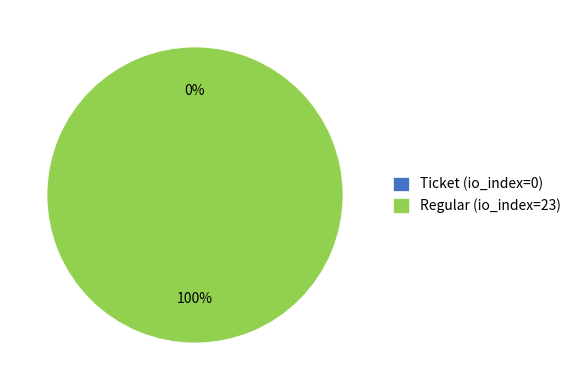

Is there any slice that represents more than half of the pie?

Yes